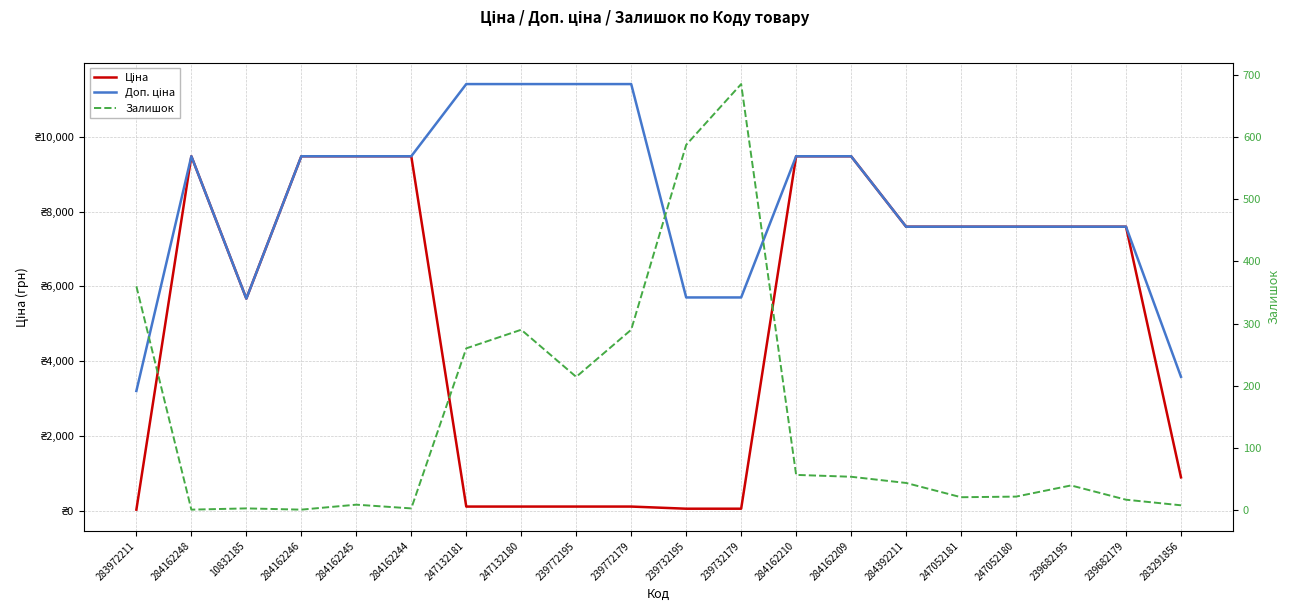

Reading left to right, list all the values displayed in this chart.

Ціна: 32.0	9480.1	5673.8	9480.1	9480.1	9480.1	114.1	114.1	114.1	114.1	57.0	57.0	9480.1	9480.1	7596.5	7596.5	7596.5	7596.5	7596.5	895.9
Доп. ціна: 3205.0	9480.1	5673.8	9480.1	9480.1	9480.1	11410.0	11410.0	11410.0	11410.0	5705.0	5705.0	9480.1	9480.1	7596.5	7596.5	7596.5	7596.5	7596.5	3583.6
Залишок: 360.0	0.0	2.0	0.0	8.0	2.0	260.0	290.0	214.0	290.0	588.0	686.0	56.0	53.0	43.0	20.0	21.0	39.0	16.0	7.0